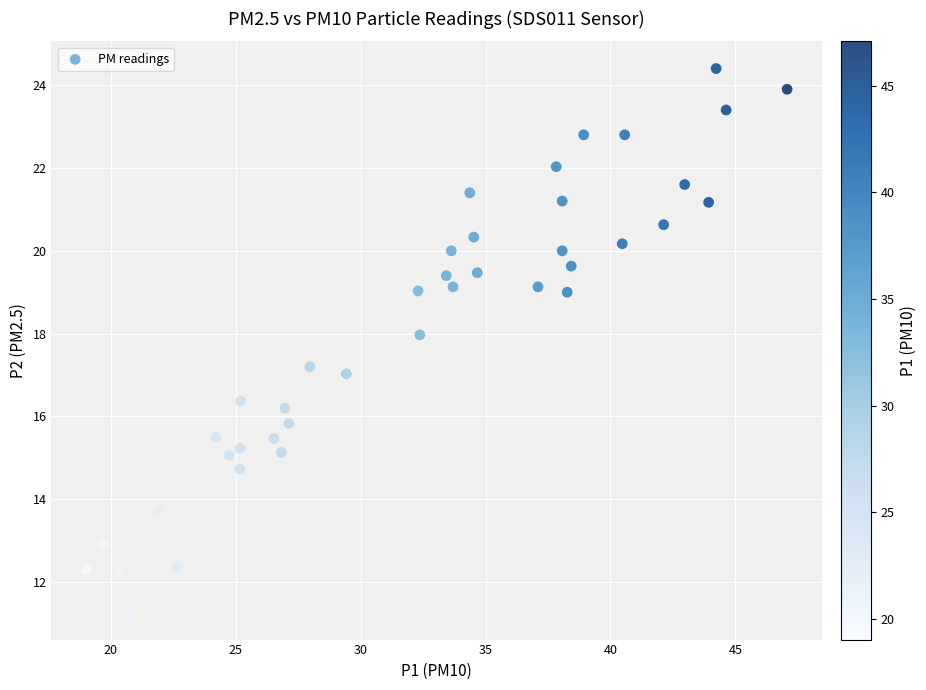

What is the range of Y values (max minus min)?

13.1